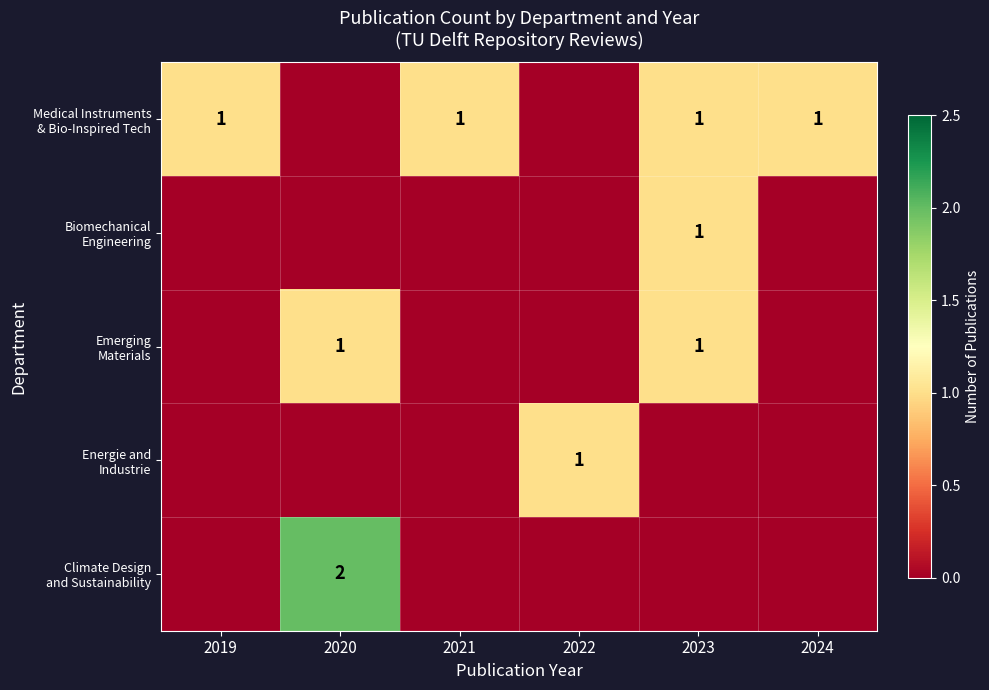

True or false: row_1 has a value of 0 at 2019.

False